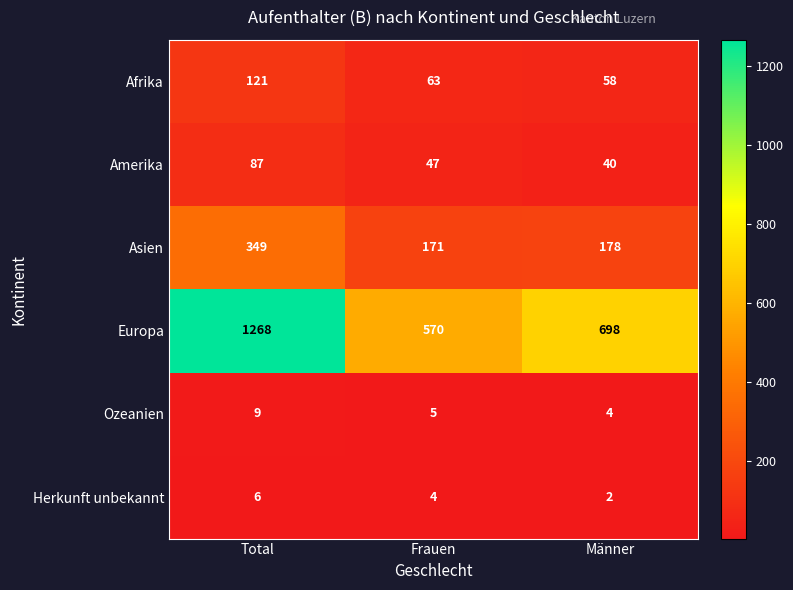

What is the spread (max minus min) of values at Total?

1262